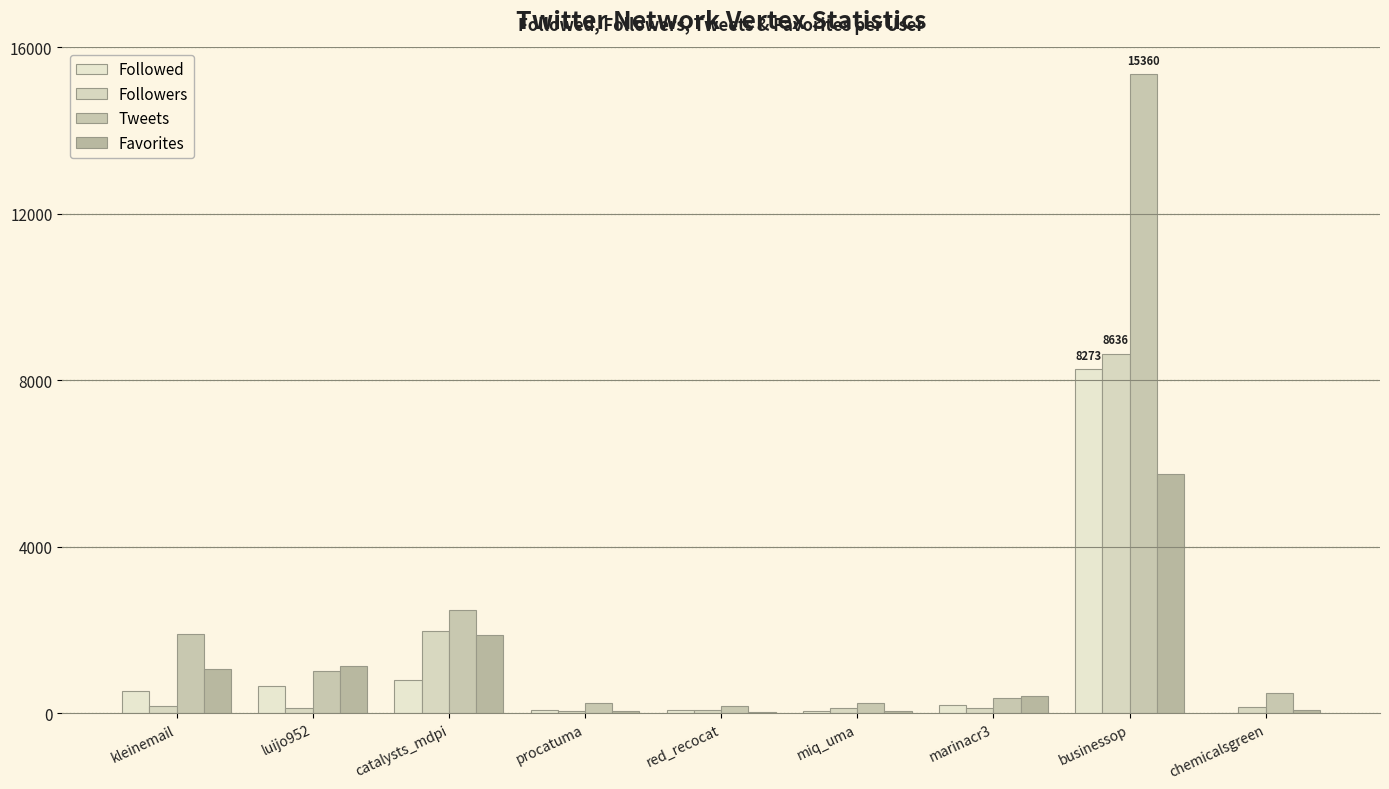

What is the total value across all series at marinacr3?

1120